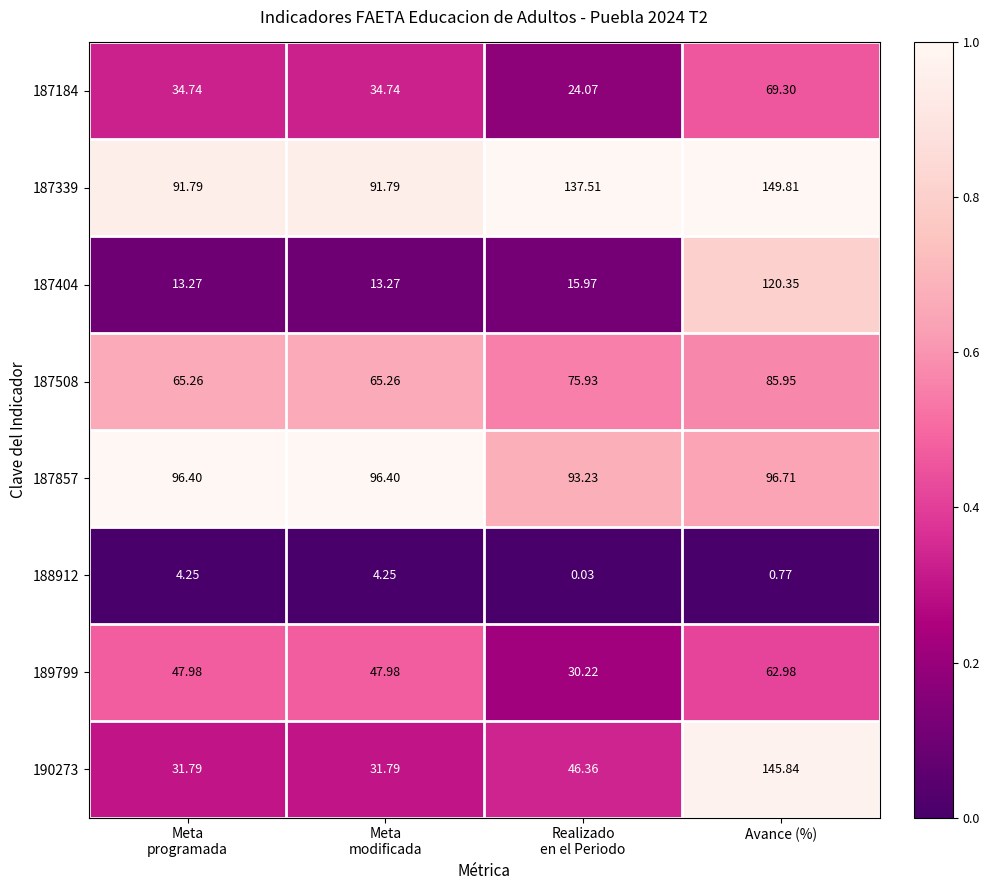

At which category is the sum across all series the highest?

Avance (%)